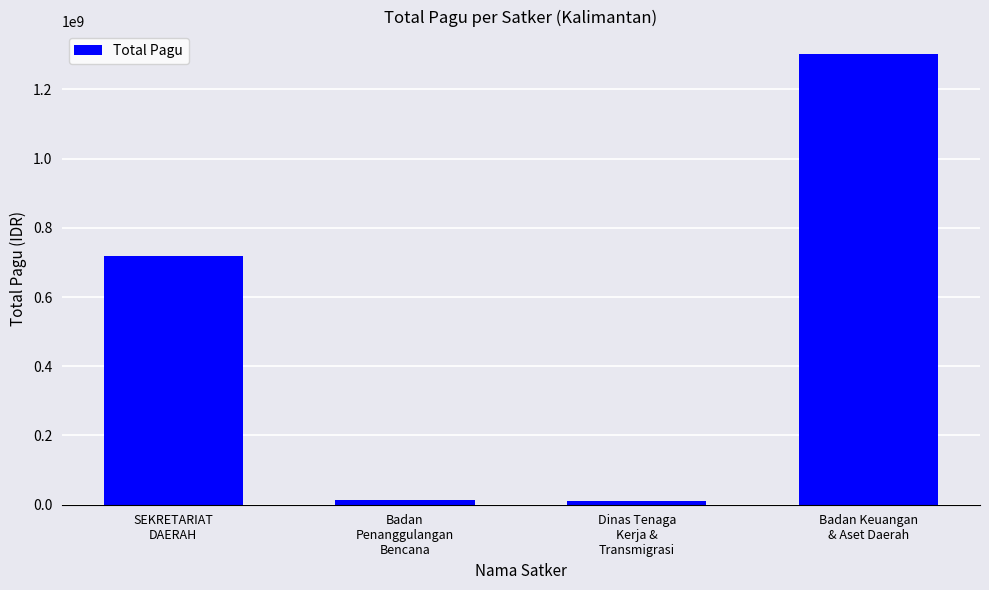

What is the change in value from SEKRETARIAT
DAERAH to Badan
Penanggulangan
Bencana?

-703993000